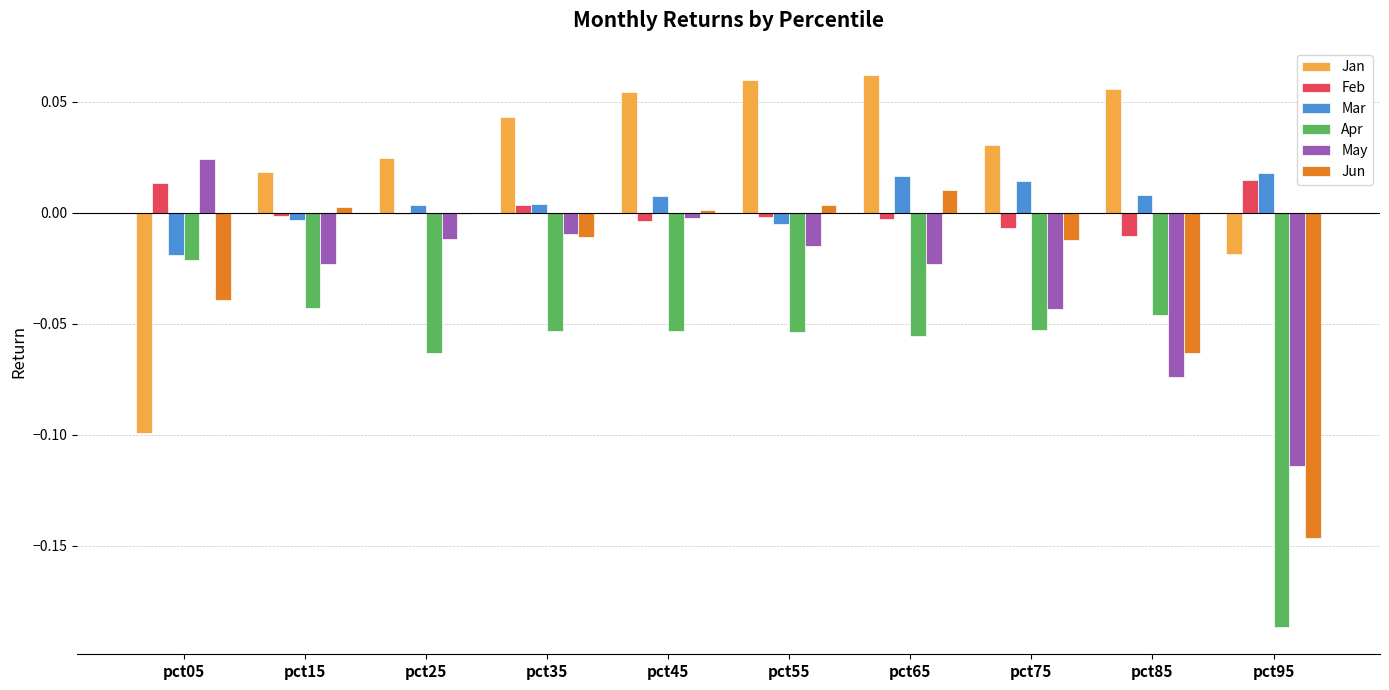

Are the bars horizontal?

No